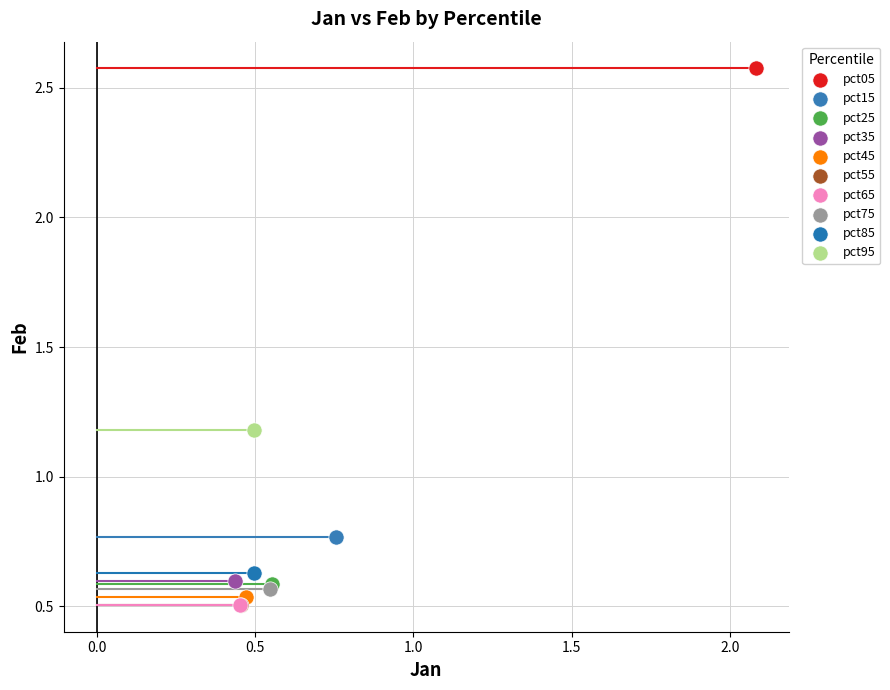

What are all the series names shown in the legend?

pct05, pct15, pct25, pct35, pct45, pct55, pct65, pct75, pct85, pct95